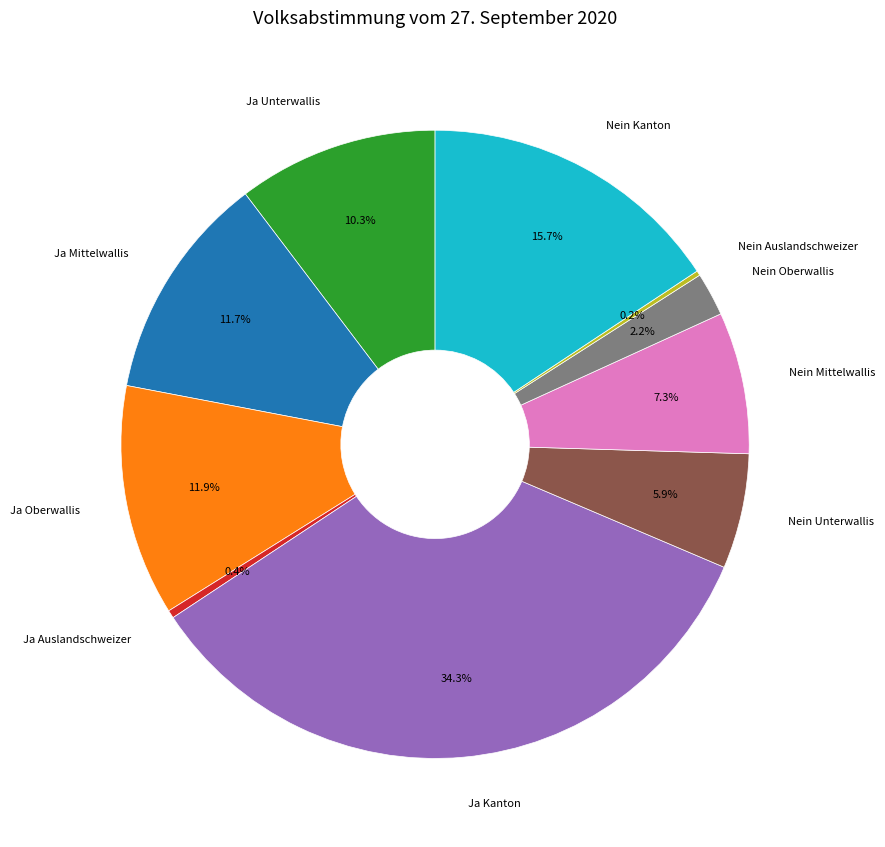

Is there any slice that represents more than half of the pie?

No